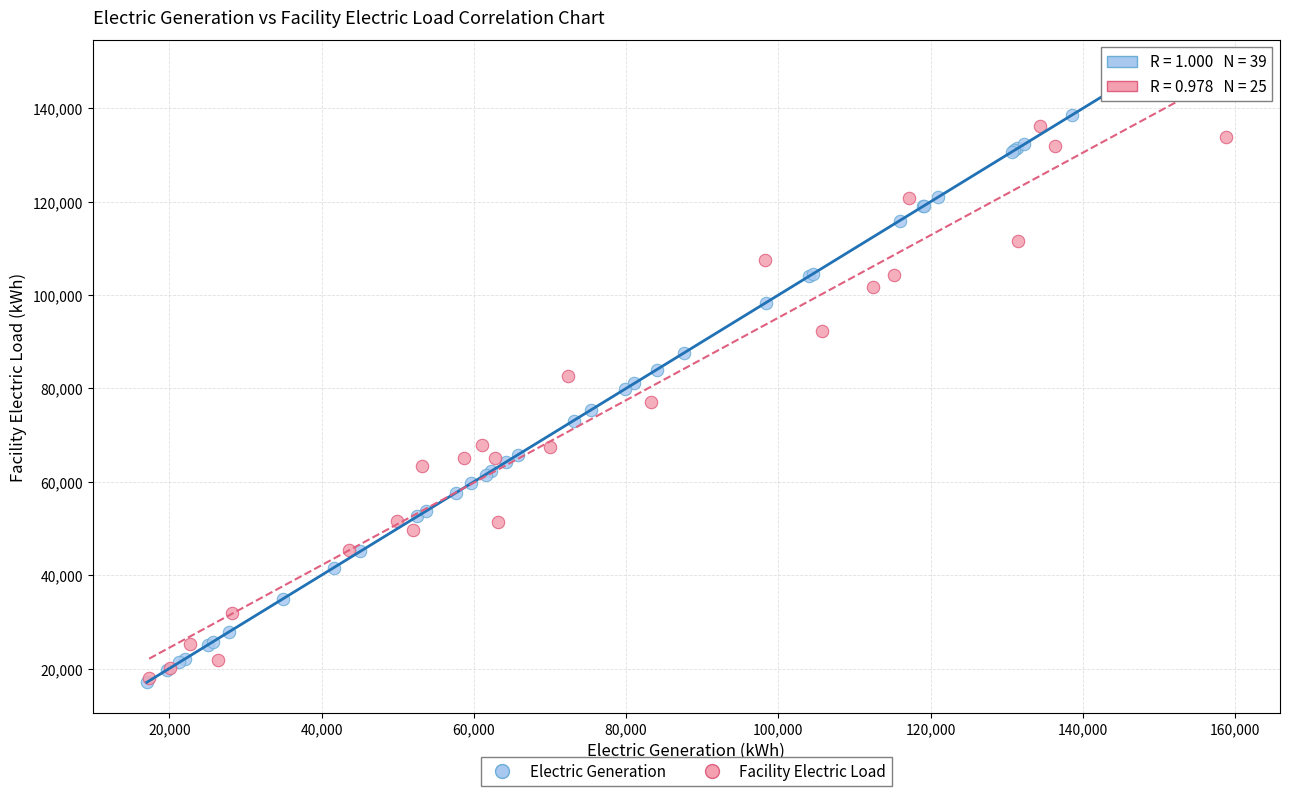

Which series has the widest spread of Y values?

Electric Generation